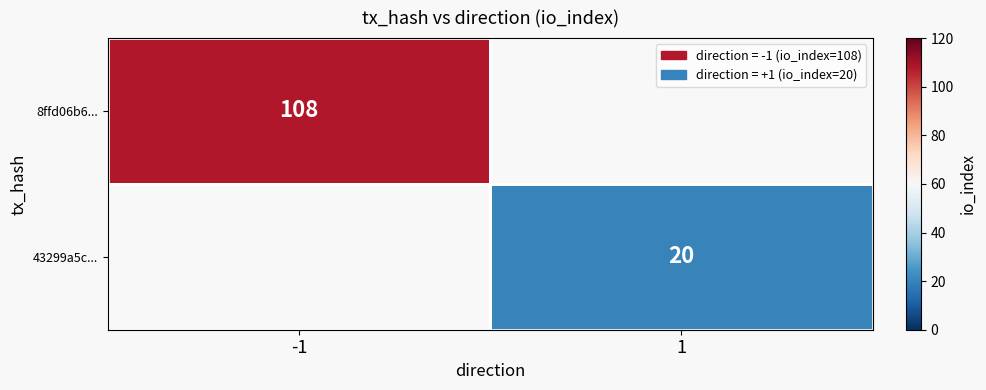

Is it true that 8ffd06b6... equals 108 at -1?

True